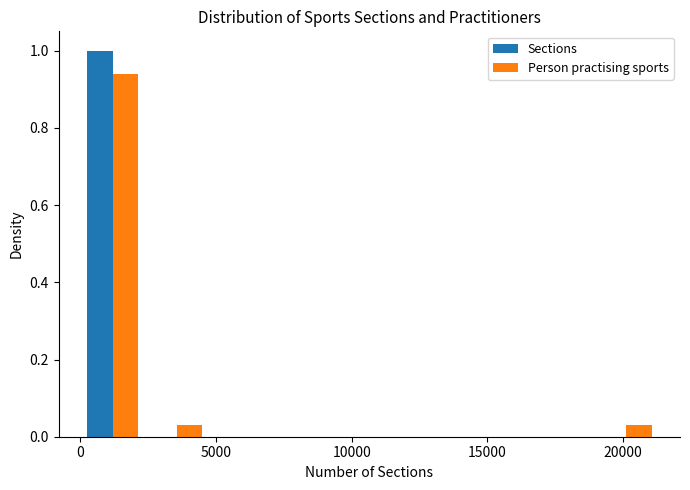

Reading left to right, transcribe this chart: for each range on the x-axis, give the height of each series' bar. Neither the bar edges nor the heights are printed on the chart, so give them approximately, as read against the axes.

0 to 2500: Sections=1.00	Person practising sports=0.94
2500 to 4500: Sections=0	Person practising sports=0.04
4500 to 7000: Sections=0	Person practising sports=0
7000 to 9500: Sections=0	Person practising sports=0
9500 to 12000: Sections=0	Person practising sports=0
12000 to 14000: Sections=0	Person practising sports=0
14000 to 16500: Sections=0	Person practising sports=0
16500 to 19000: Sections=0	Person practising sports=0
19000 to 21500: Sections=0	Person practising sports=0.04